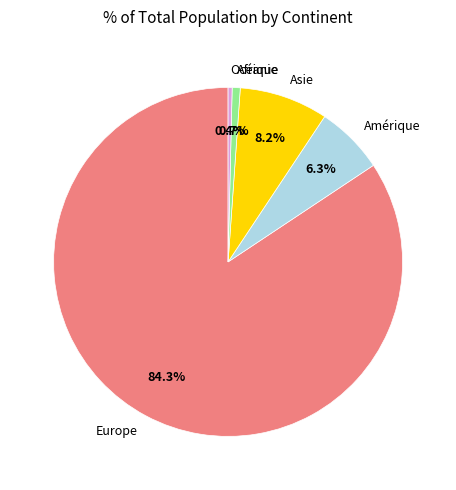

To the nearest percent, what is the difference between the Asie and Europe slice percentages?

76%